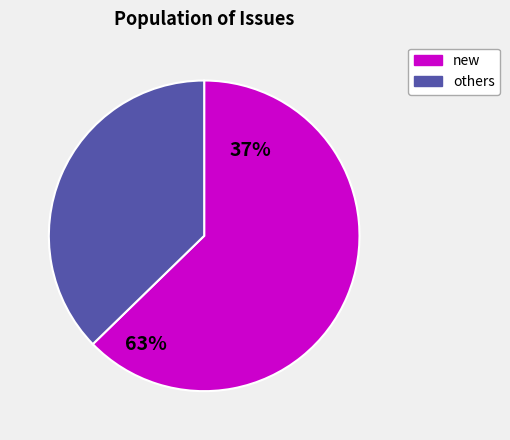

True or false: others accounts for 37% of the total.

True